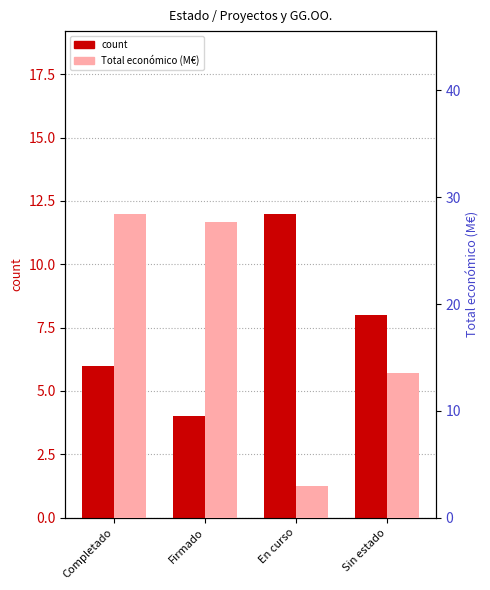

List the series in order of their overall mean, highest first.

Total económico (M€), count